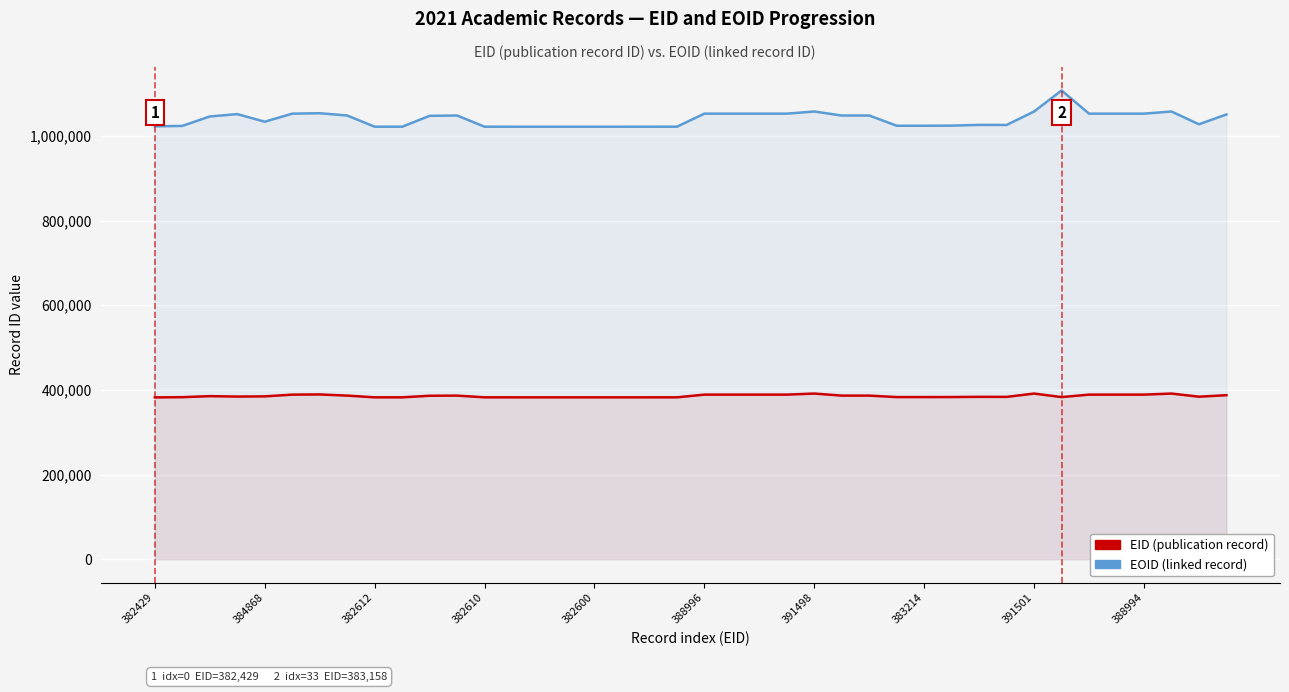

The value of EOID (linked record) at 31 is 1629859. True or false?

False